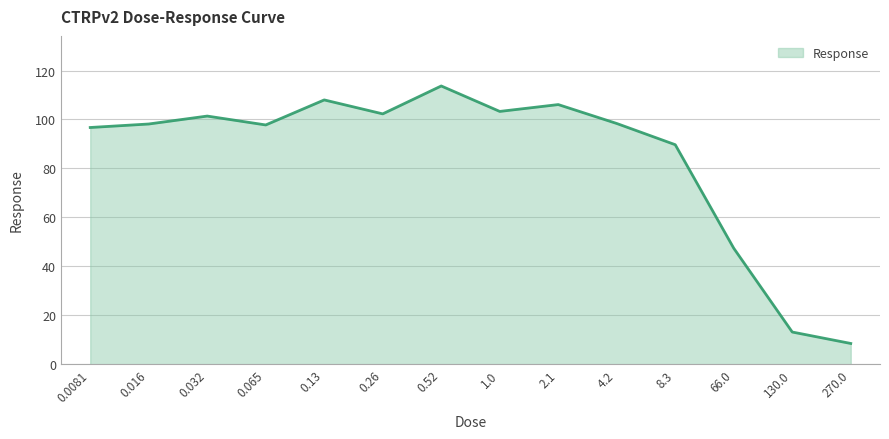

What position from the right is 0.065?

11